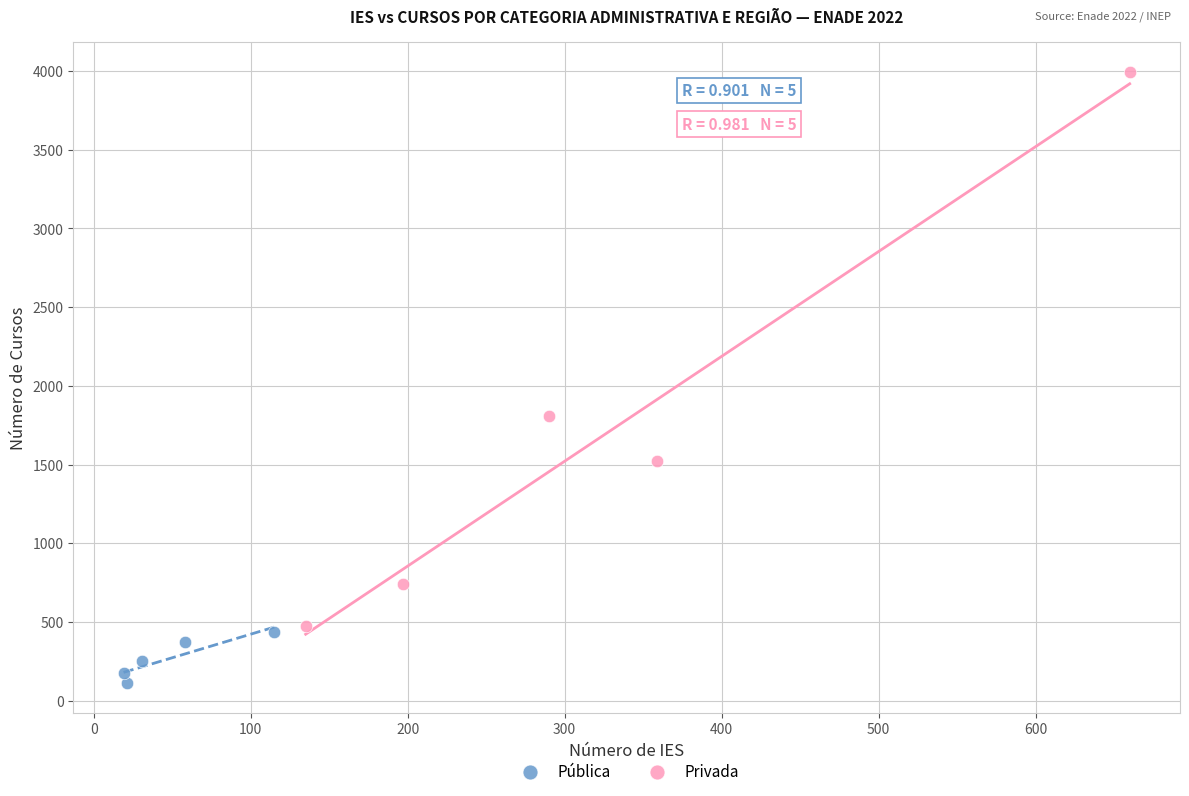

Which series contains the highest Y value?

Privada